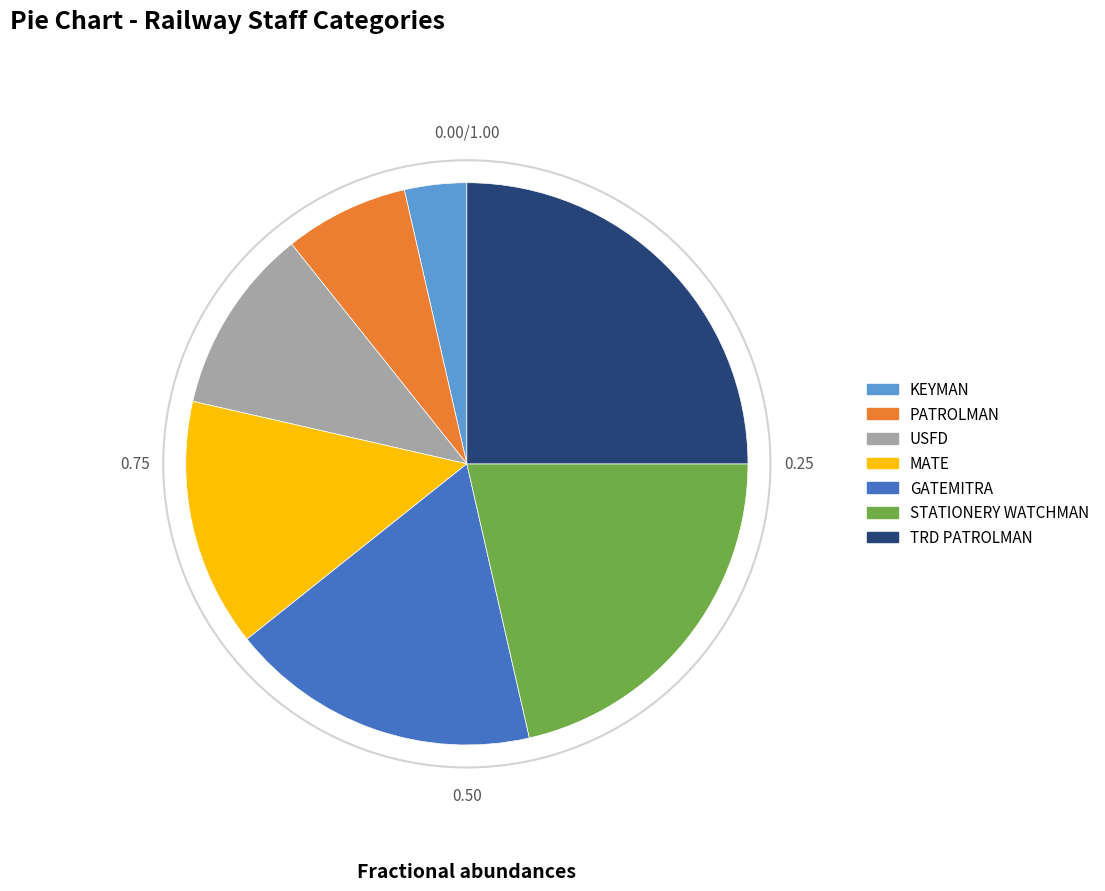

Does any single category account for the majority?

No